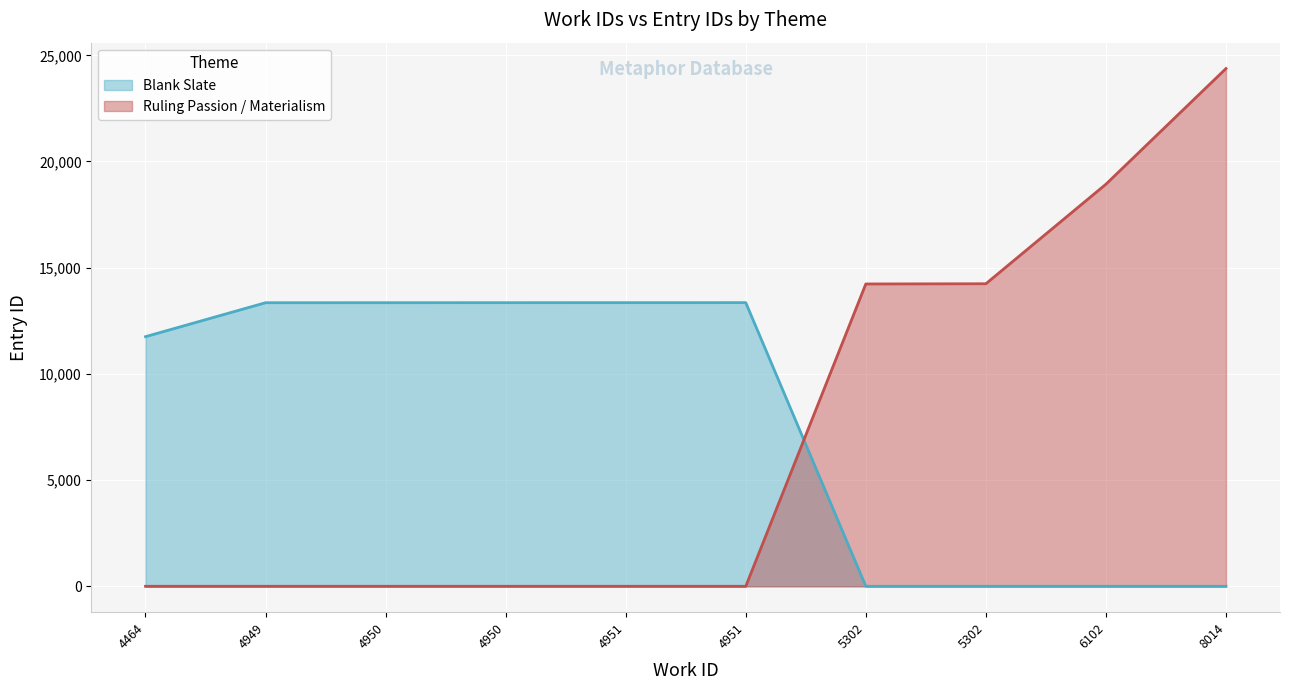

Which series has the widest spread of values?

Ruling Passion / Materialism